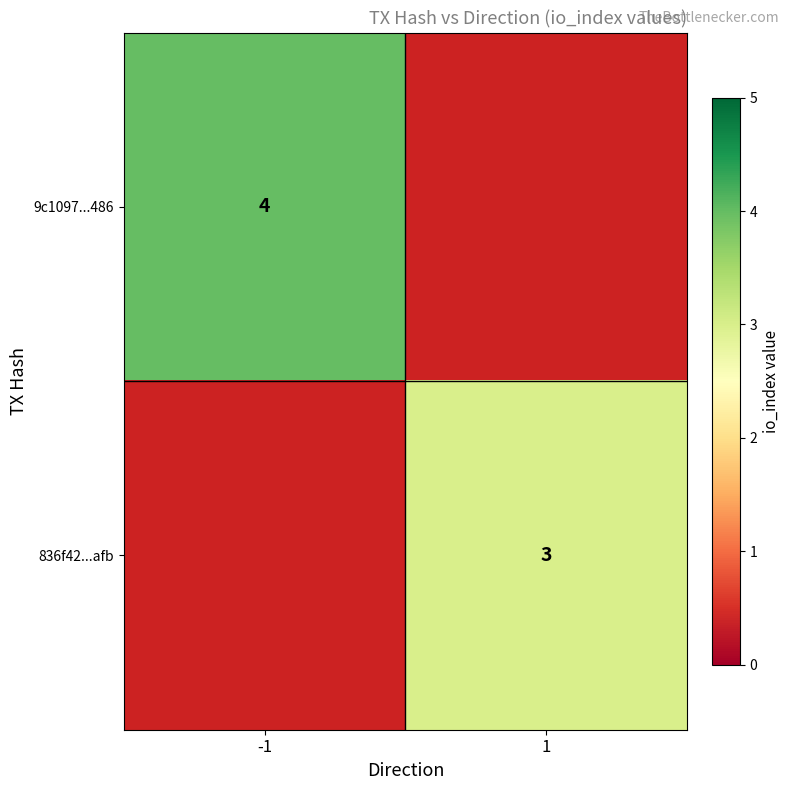

The 9c1097...486 series shows 4 at -1. True or false?

True